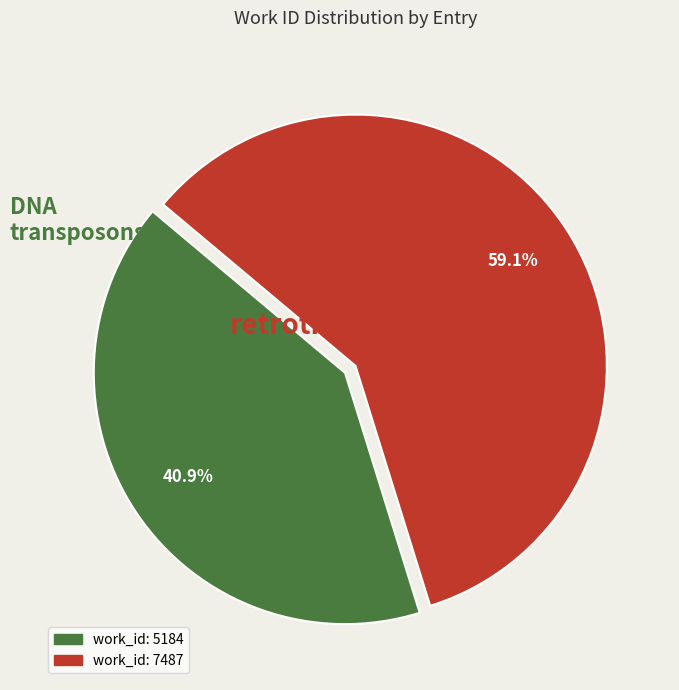

To the nearest percent, what portion does work_id: 7487 represent?

59%